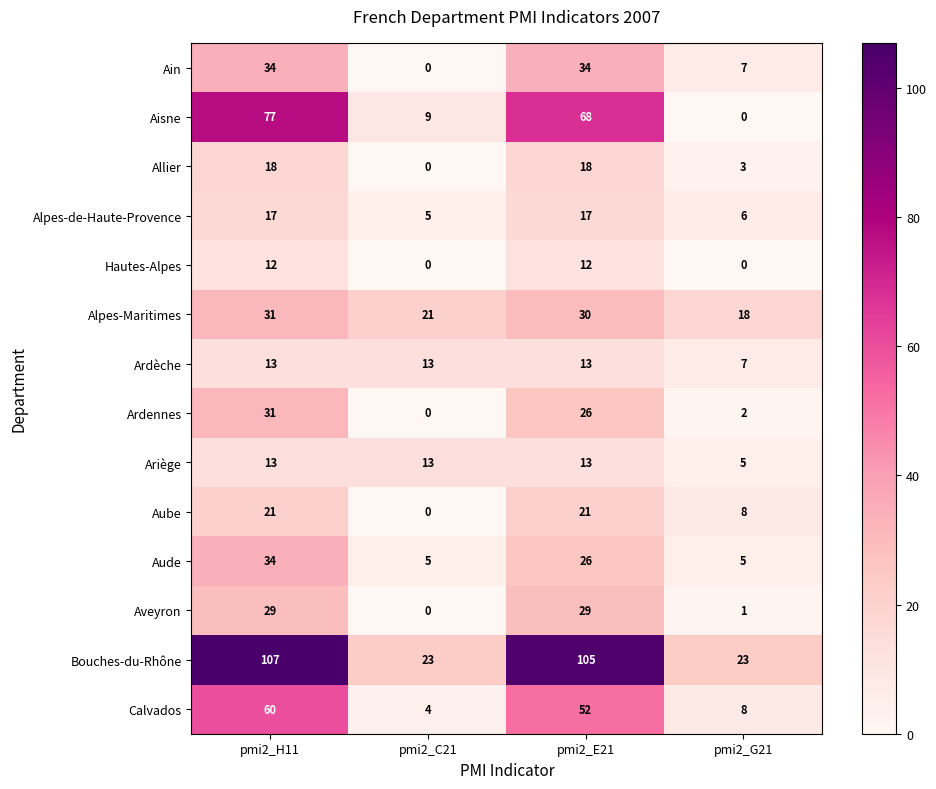

Which series changed the most between pmi2_C21 and pmi2_E21?

Bouches-du-Rhône